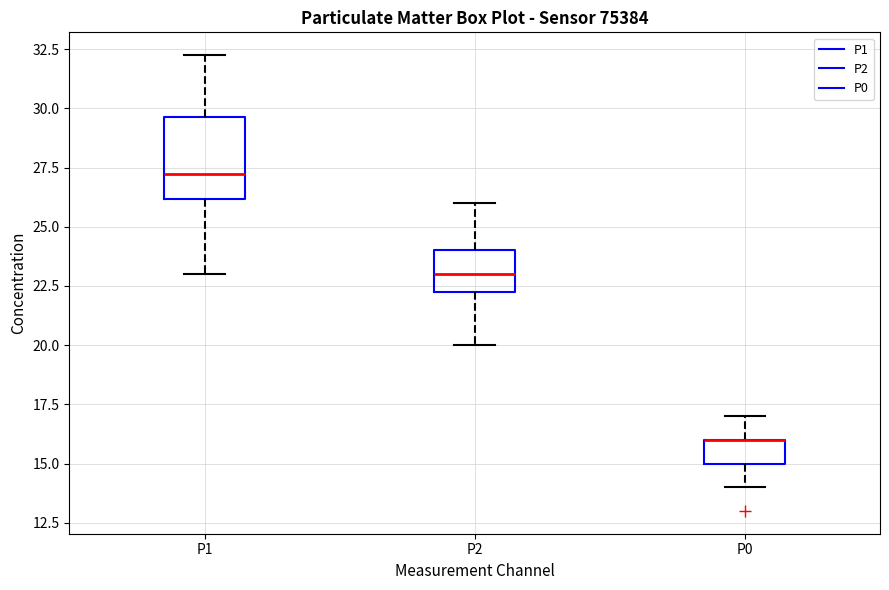

Where does the lower whisker of the box for P2 end on the y-axis? The values are not printed on the chart, so give them approximately, as read against the axis.

20.0